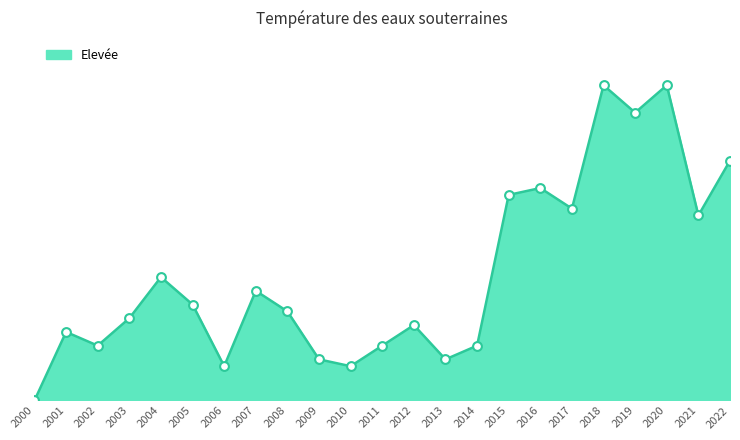

Does the chart have visible grid lines?

No